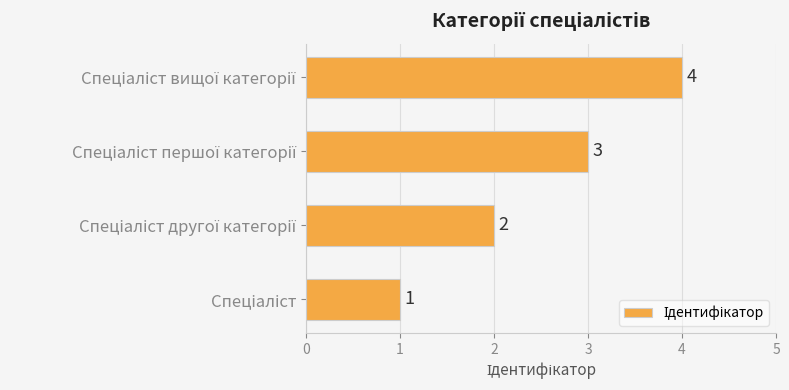

What is the difference between the maximum and minimum values?

3